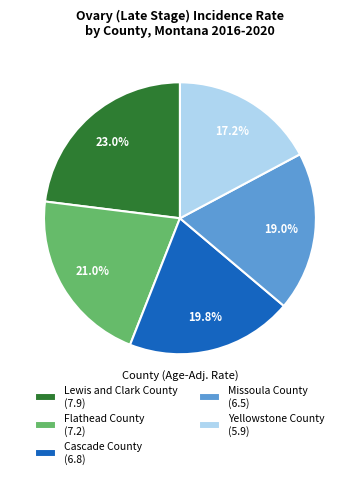

Approximately how many times larger is the value at Missoula County compared to Cascade County?

1.0